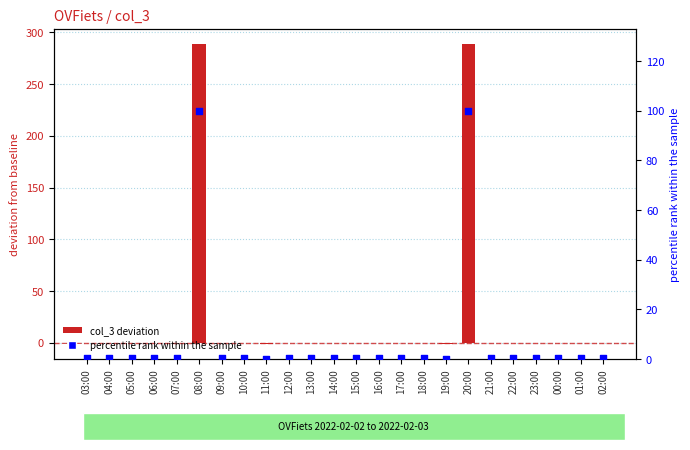

Which series has the largest total across all categories?

col_3 deviation